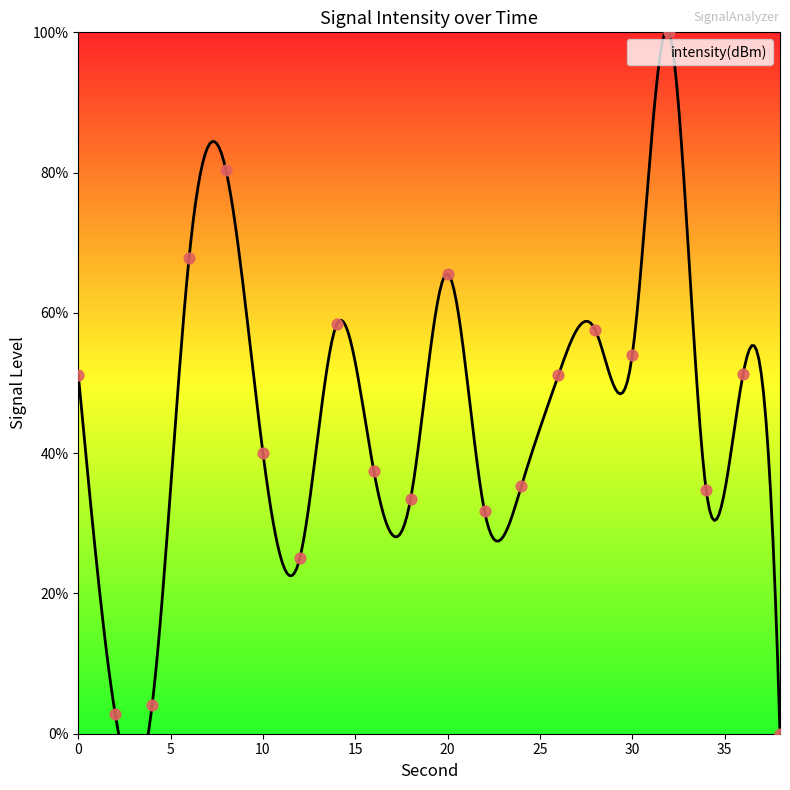

Approximately how many times larger is the value at 26 compared to 22?

1.6